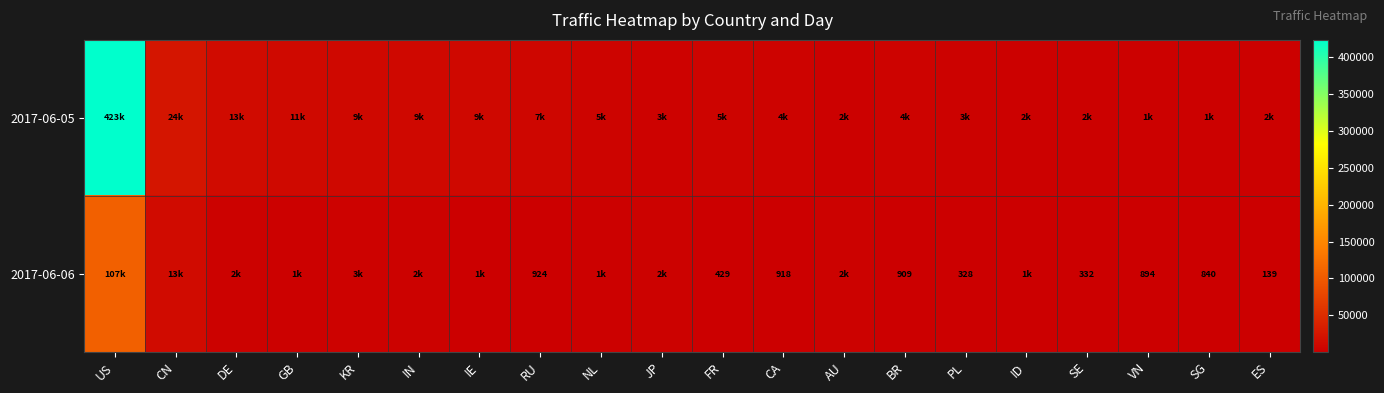

At which category is the sum across all series the highest?

US